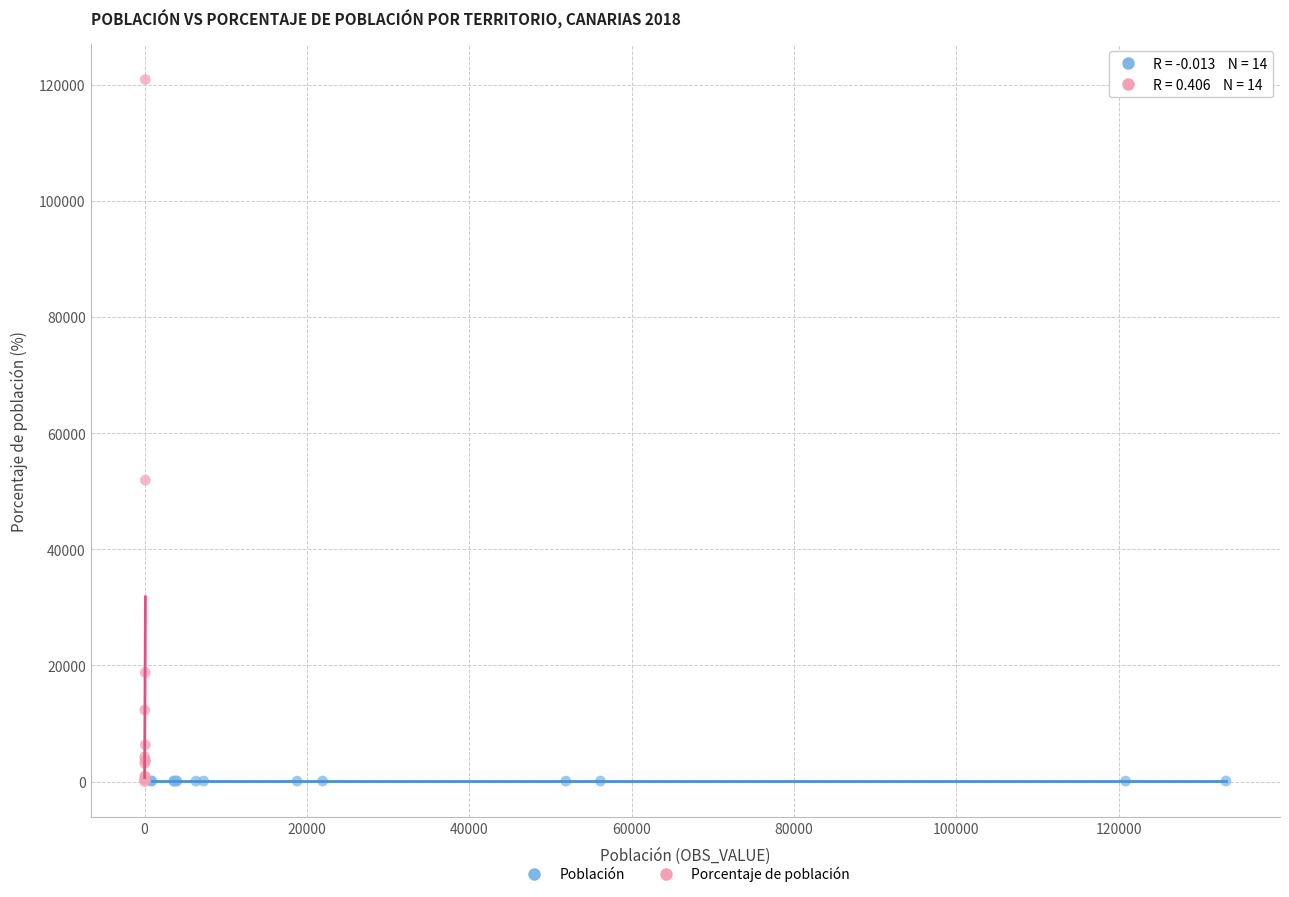

Which series contains the highest Y value?

Porcentaje de población